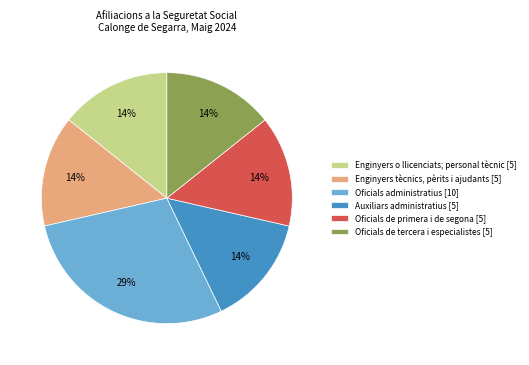

To the nearest percent, what percentage of the pie is Auxiliars administratius?

14%